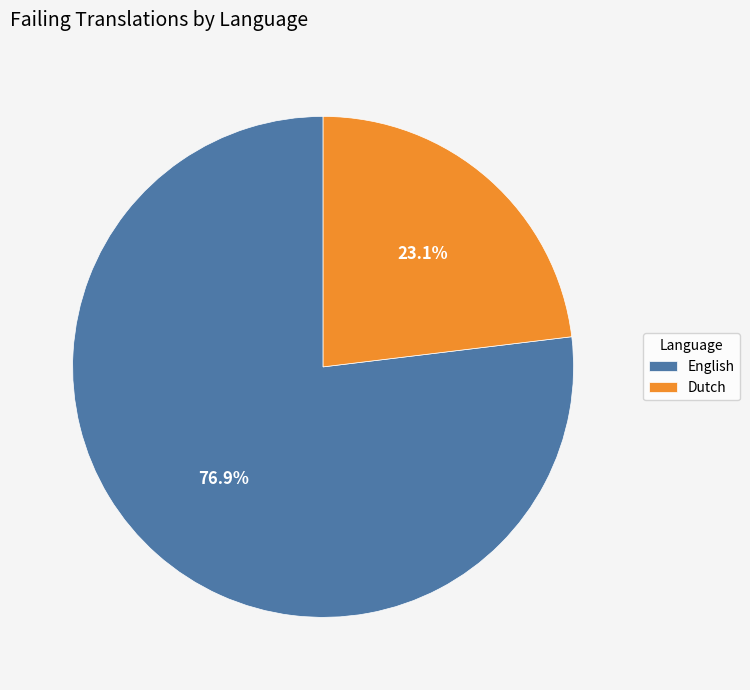

Which slice is the largest?

English